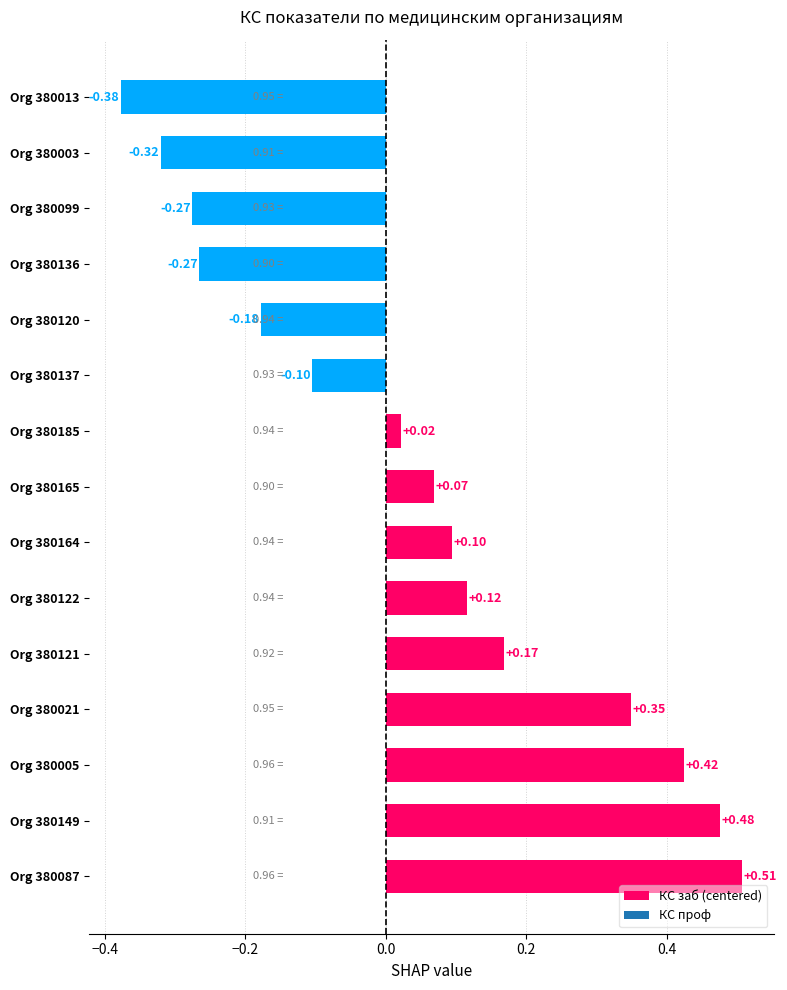

What is the change in value from Org 380021 to Org 380120?

-0.5